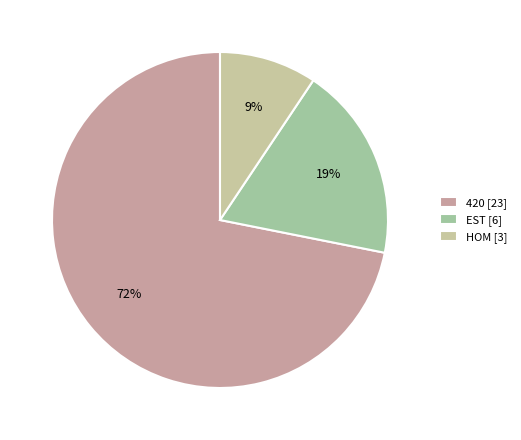

Is there a majority slice in this chart?

Yes